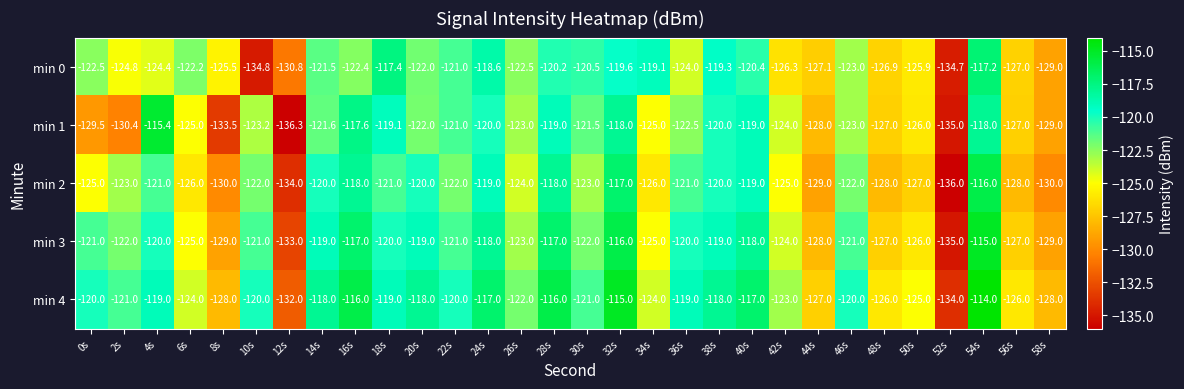

At which category does the chart reach its minimum across all series?

12s